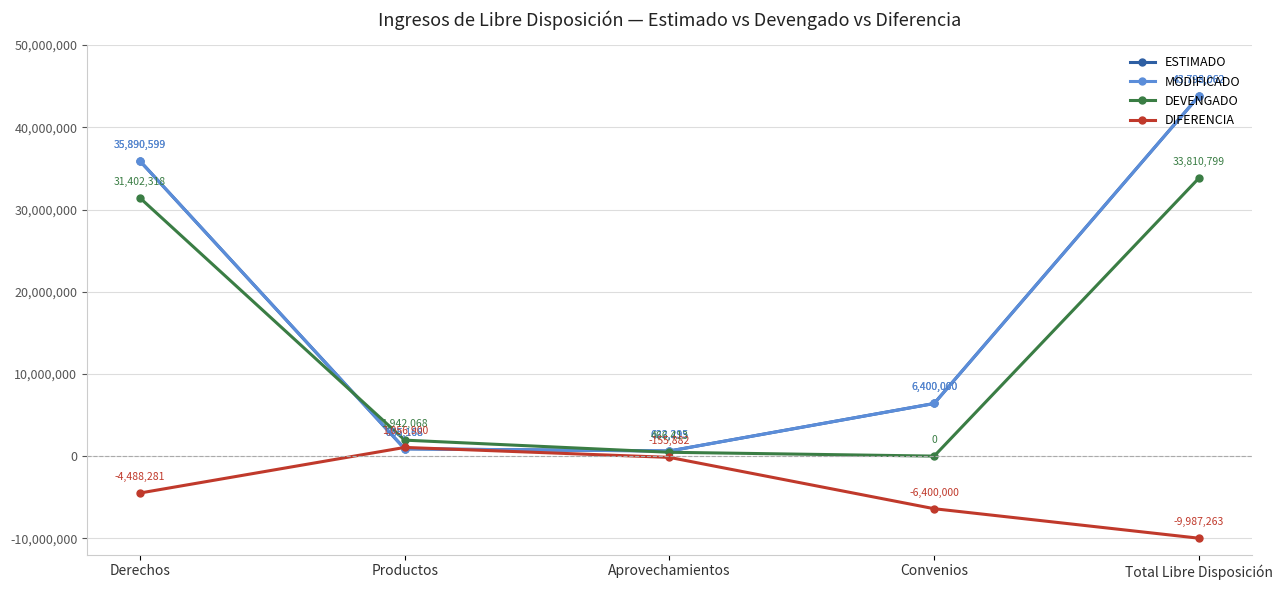

What is the smallest value displayed?

-9987263.2